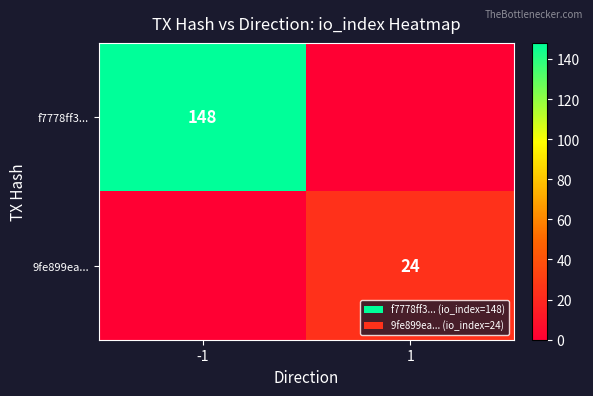

What is the total value across all series at -1?

148